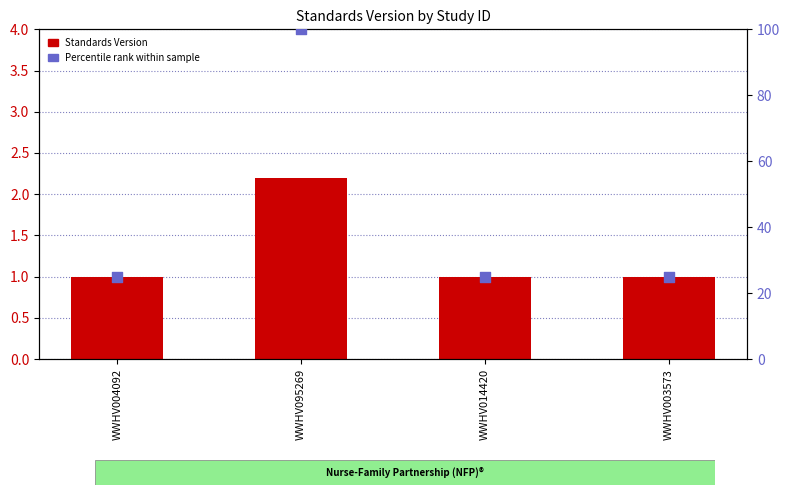

Which series reaches the minimum Y coordinate?

Standards Version